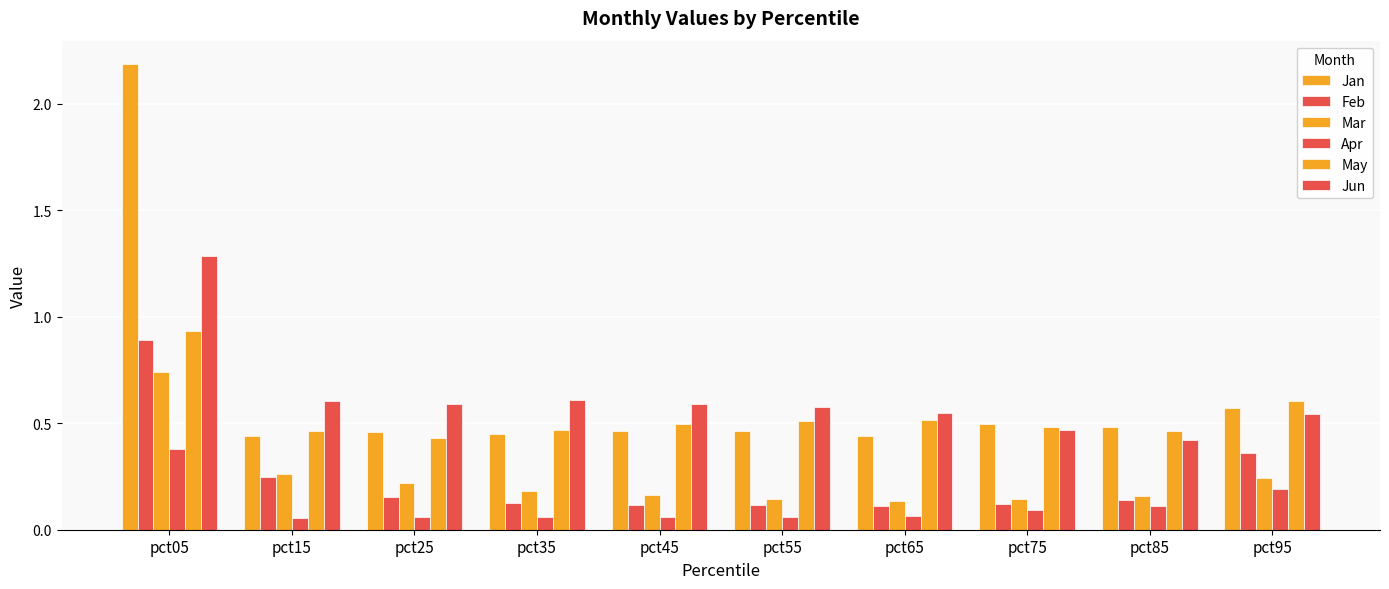

At which category is the sum across all series the highest?

pct05